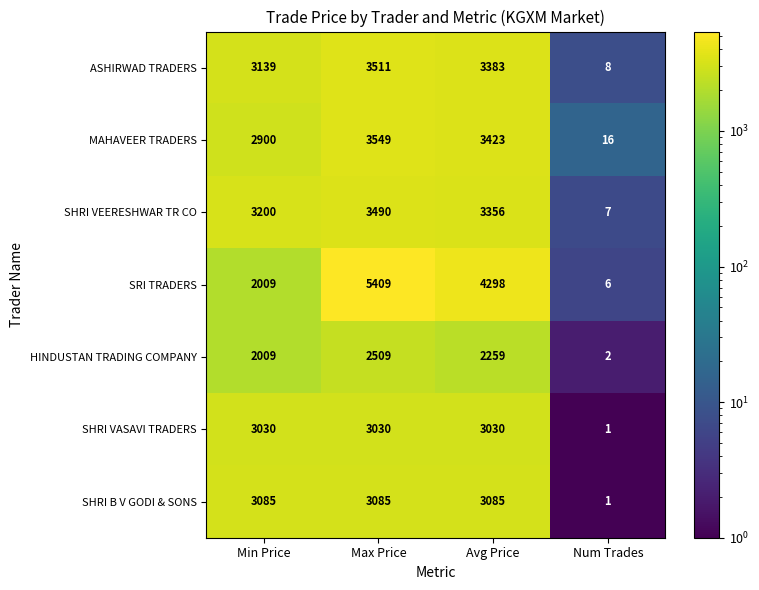

What is the difference between the SHRI VEERESHWAR TR CO values at Num Trades and Min Price?

3193